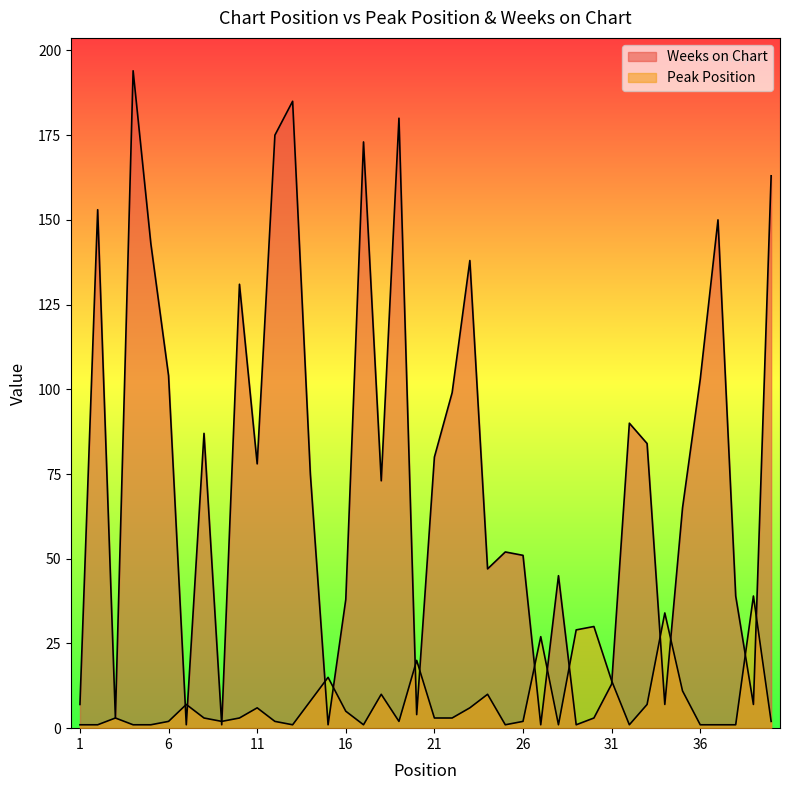

The Weeks on Chart series shows 180 at 19. True or false?

True